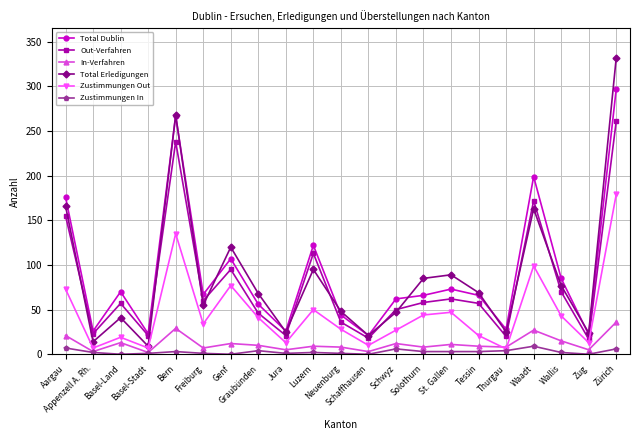

What is the minimum value for Total Erledigungen?

9